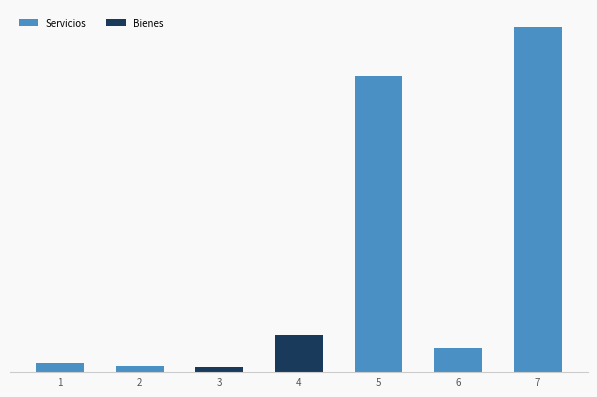

What is the sum of all values?

213174491.8